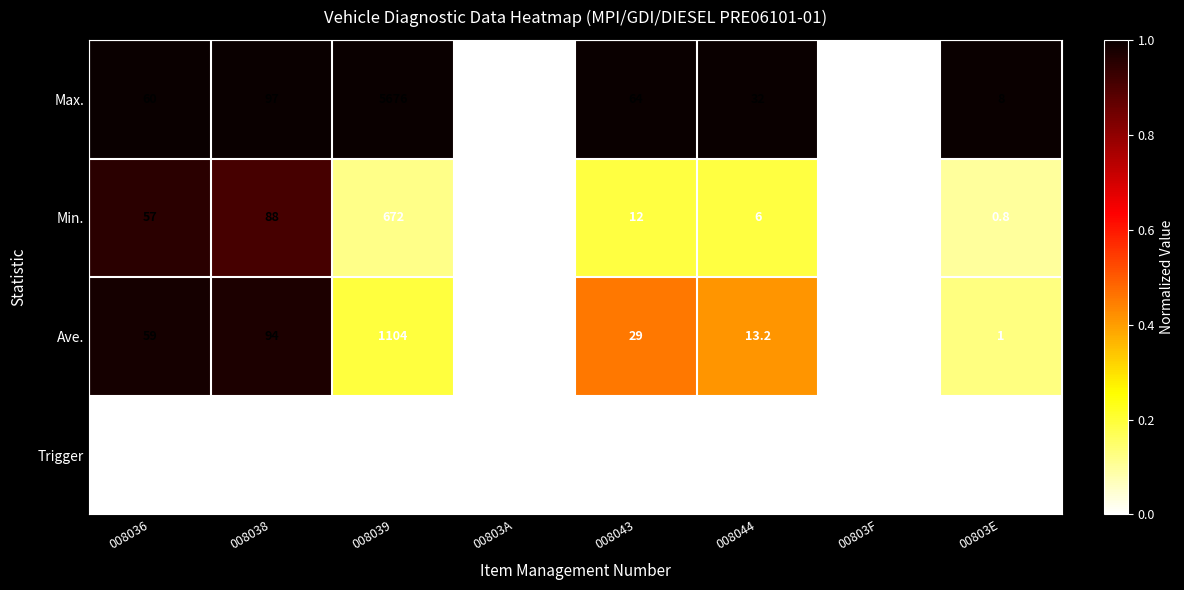

How many values in Min. are above zero?

6